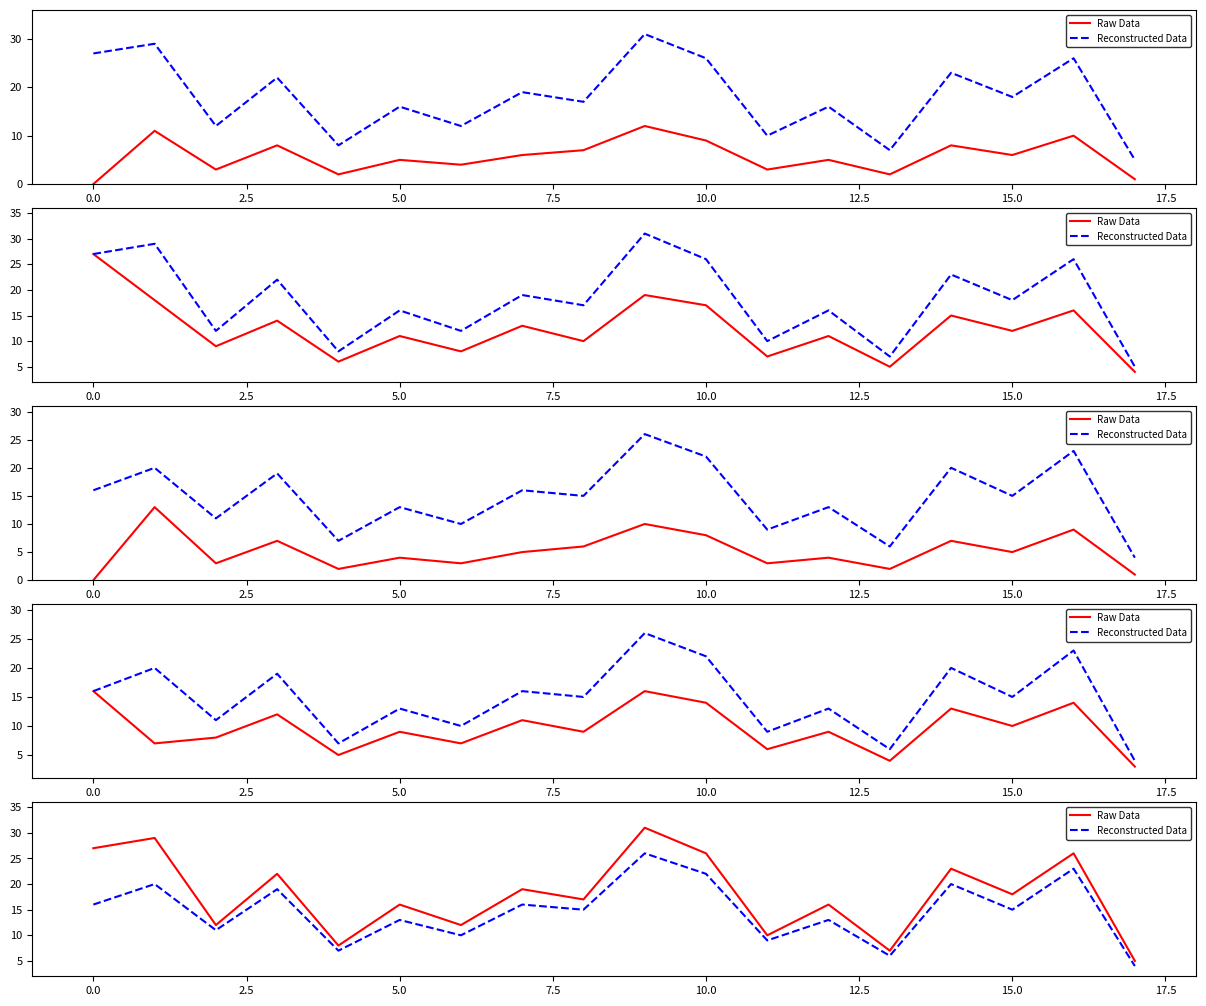

The Raw Data series shows 23 at 14. True or false?

True